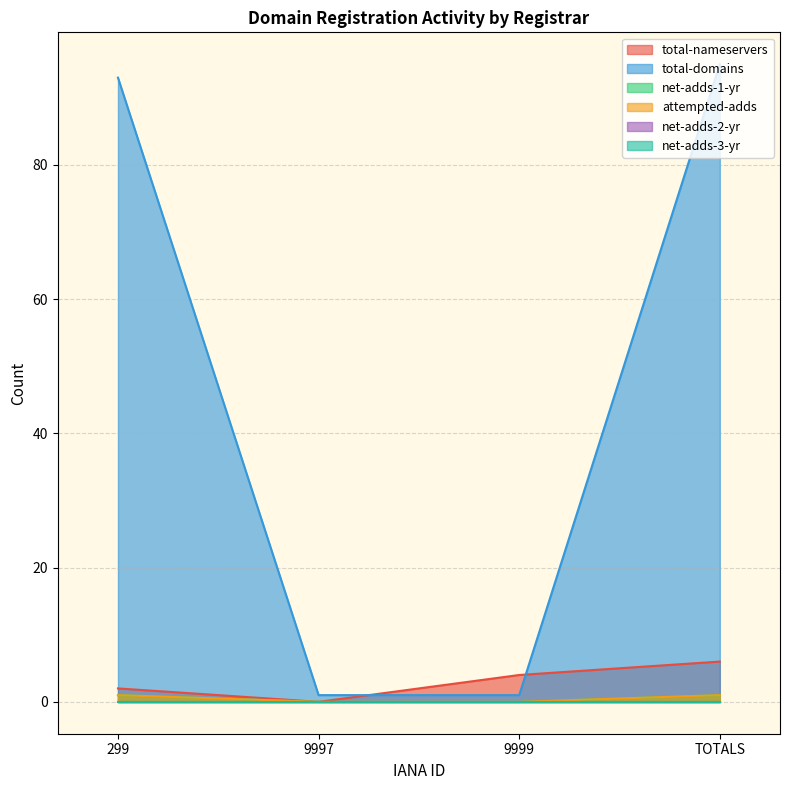

Rank the categories by total-nameservers value from lowest to highest.

9997, 299, 9999, TOTALS